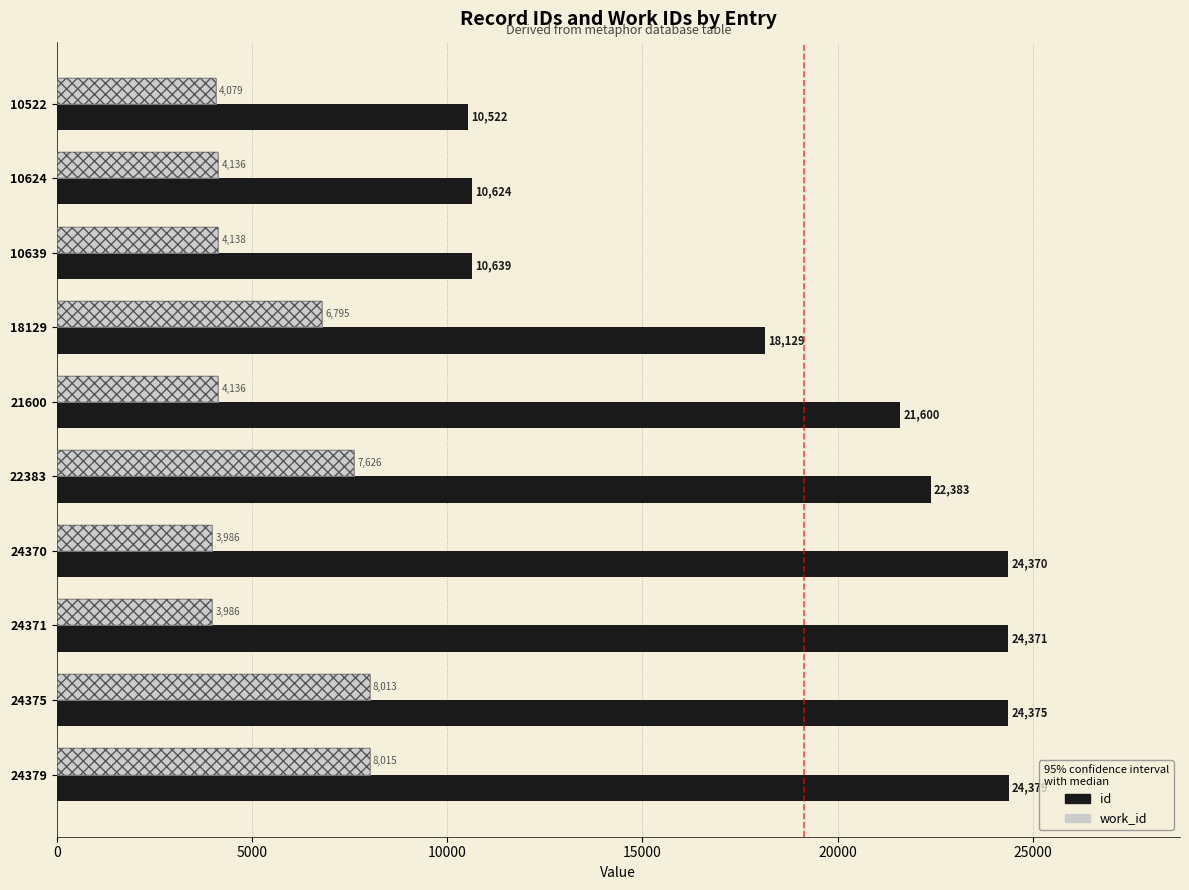

Count the number of data series in this chart.

2